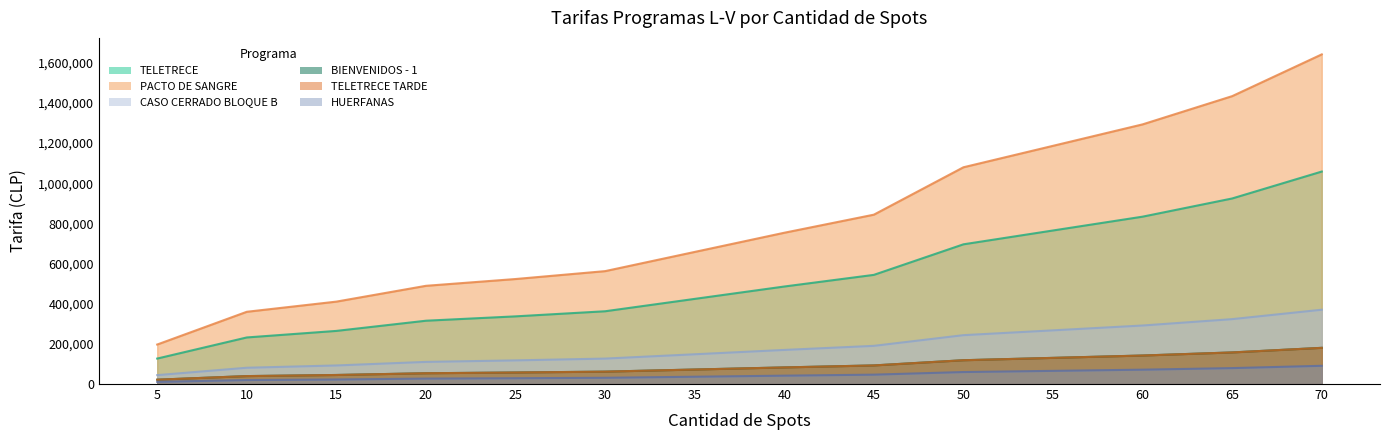

The value of PACTO DE SANGRE at 40 is 753200. True or false?

True